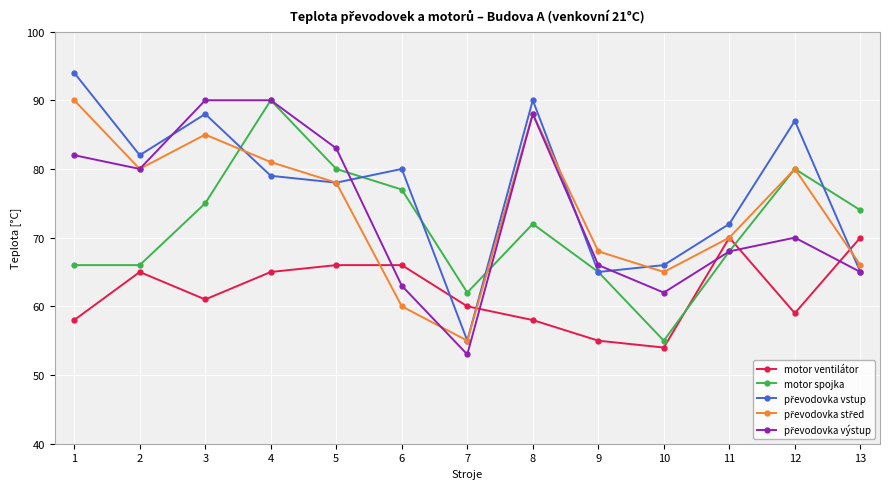

At which label does motor spojka first exceed 72?

3